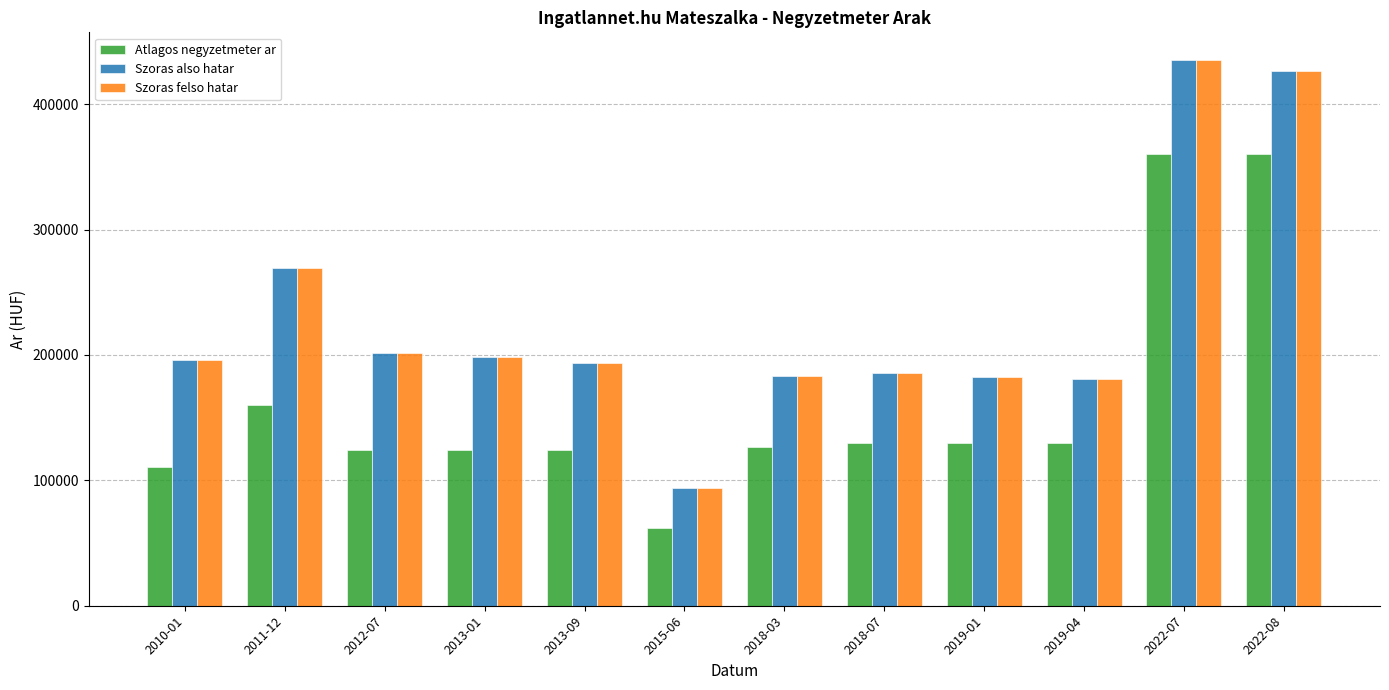

What is the difference between the maximum and minimum values in the Szoras felso hatar series?

341558